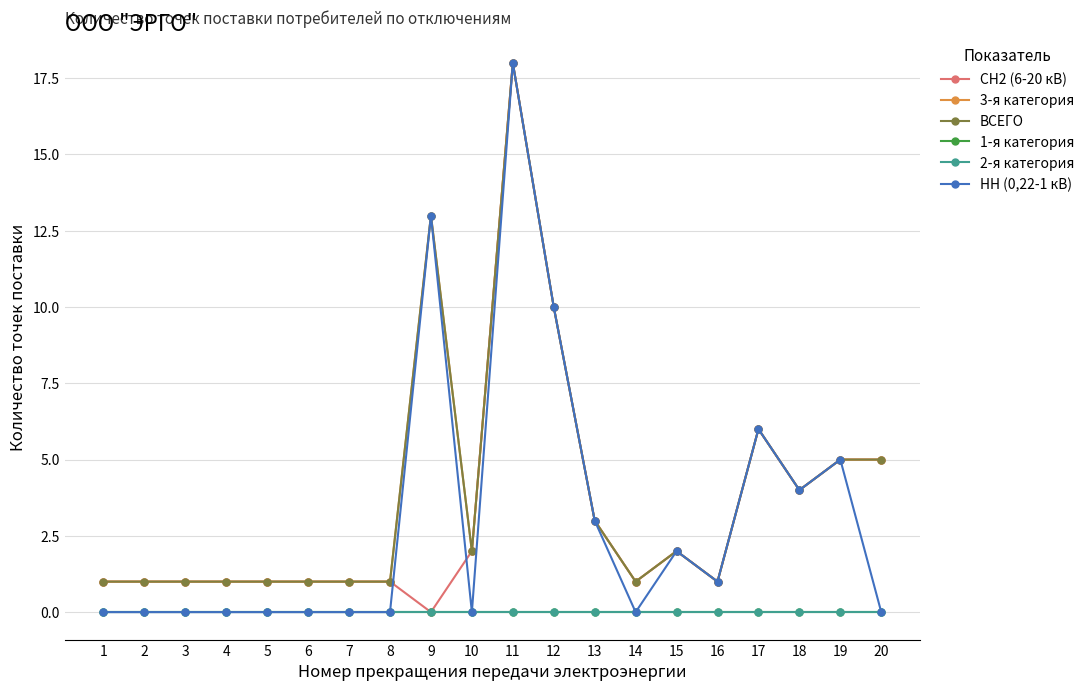

Is this an area chart (filled region under the line)?

No